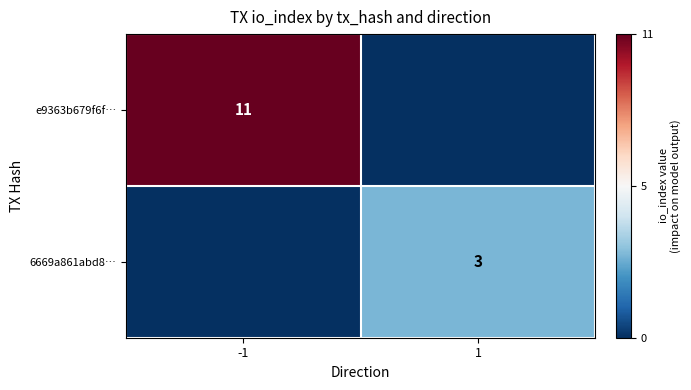

Is the value of 6669a861abd8… at 1 greater than the value of e9363b679f6f… at -1?

No